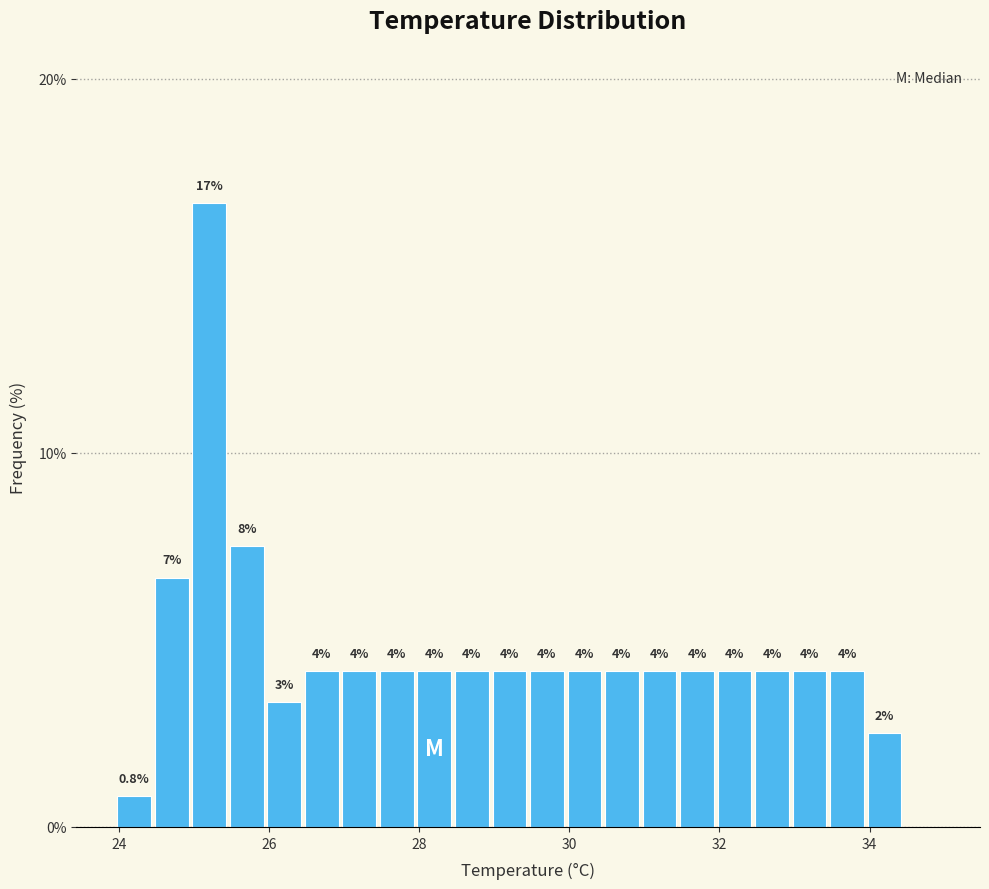

Read against the x-axis, roughly where is the centre of the tallest bar?

25.2